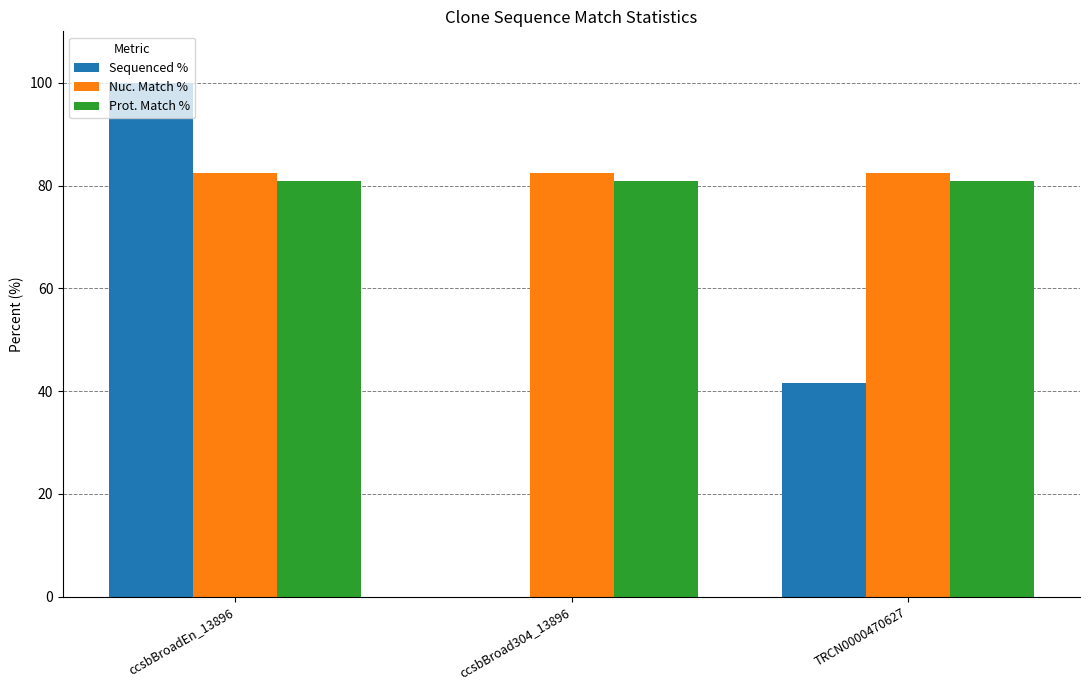

Is the value of Prot. Match % at ccsbBroadEn_13896 greater than the value of Nuc. Match % at TRCN0000470627?

No